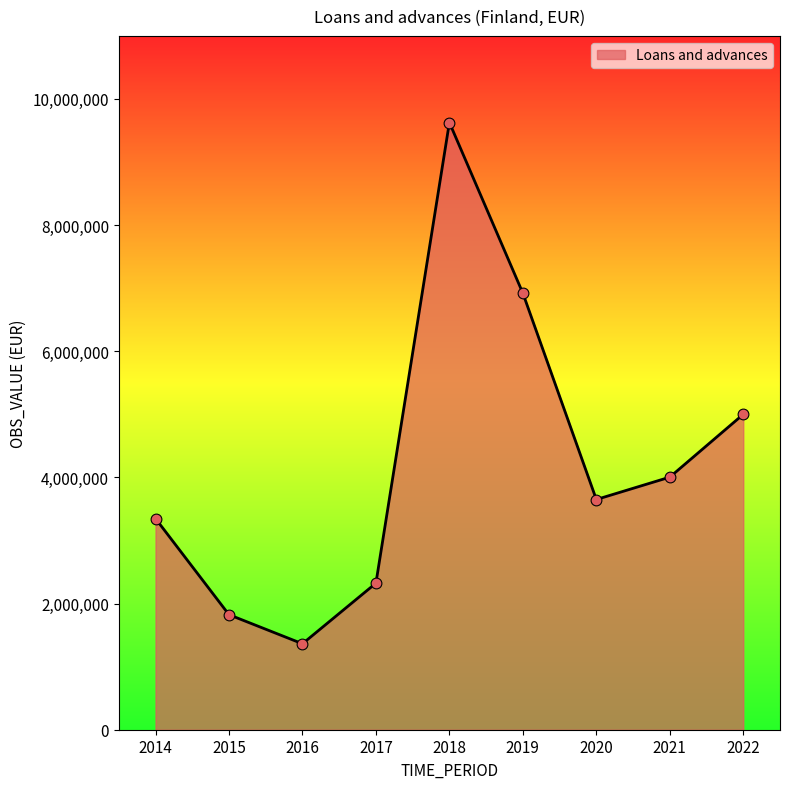

What is the change in value from 2014 to 2021?

+656508.0